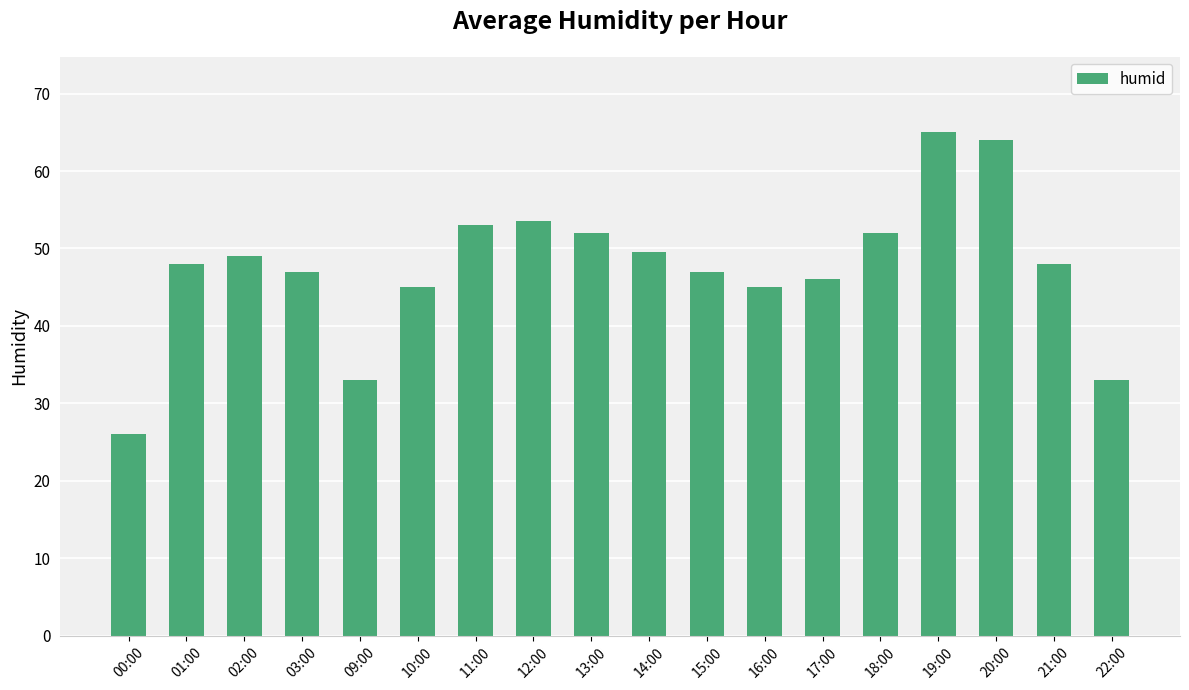

Reading right to left, list all the values displayed in this chart.

22:00=33.0	21:00=48.0	20:00=64.0	19:00=65.0	18:00=52.0	17:00=46.0	16:00=45.0	15:00=47.0	14:00=49.5	13:00=52.0	12:00=53.5	11:00=53.0	10:00=45.0	09:00=33.0	03:00=47.0	02:00=49.0	01:00=48.0	00:00=26.0